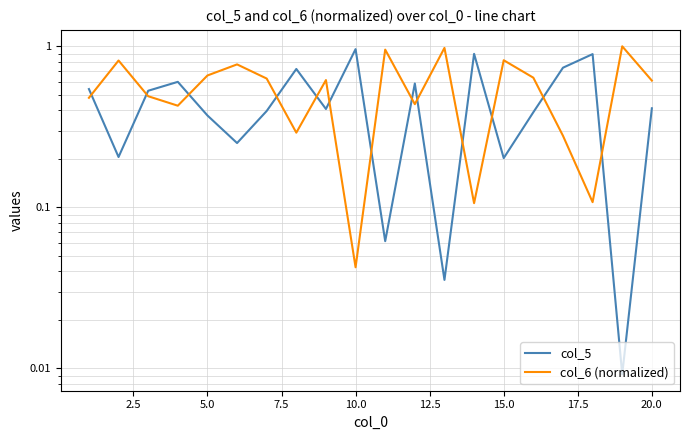

Rank the series by their maximum value, from lowest to highest.

col_5, col_6 (normalized)